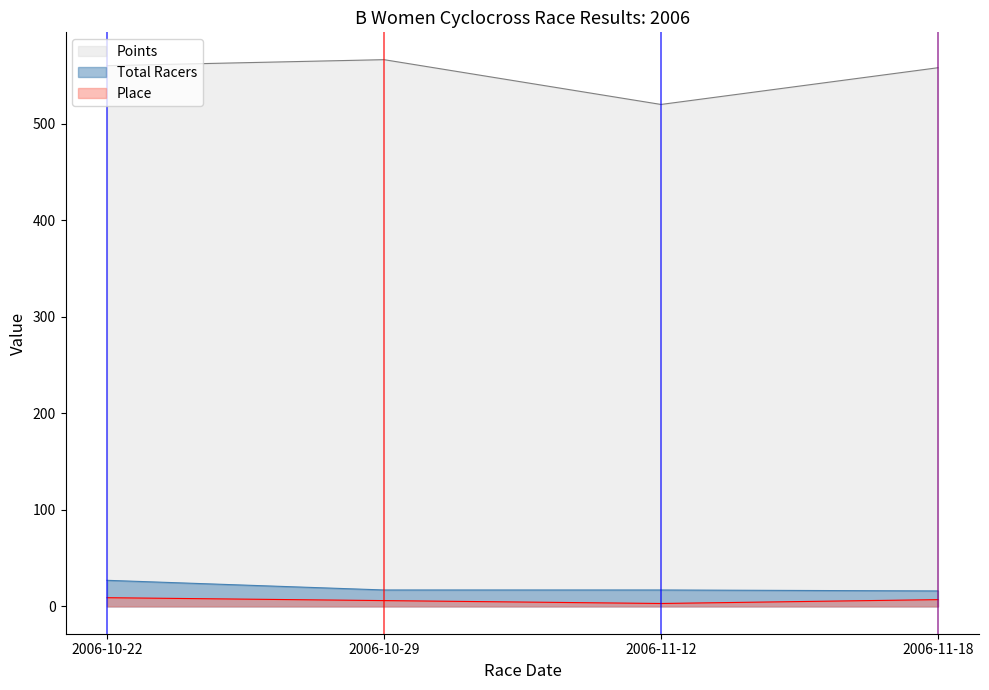

Reading left to right, list all the values displayed in this chart.

Place: 9.0	6.0	3.0	7.0
Points: 560.0	566.2	519.9	557.9
Total Racers: 27.0	17.0	17.0	16.0